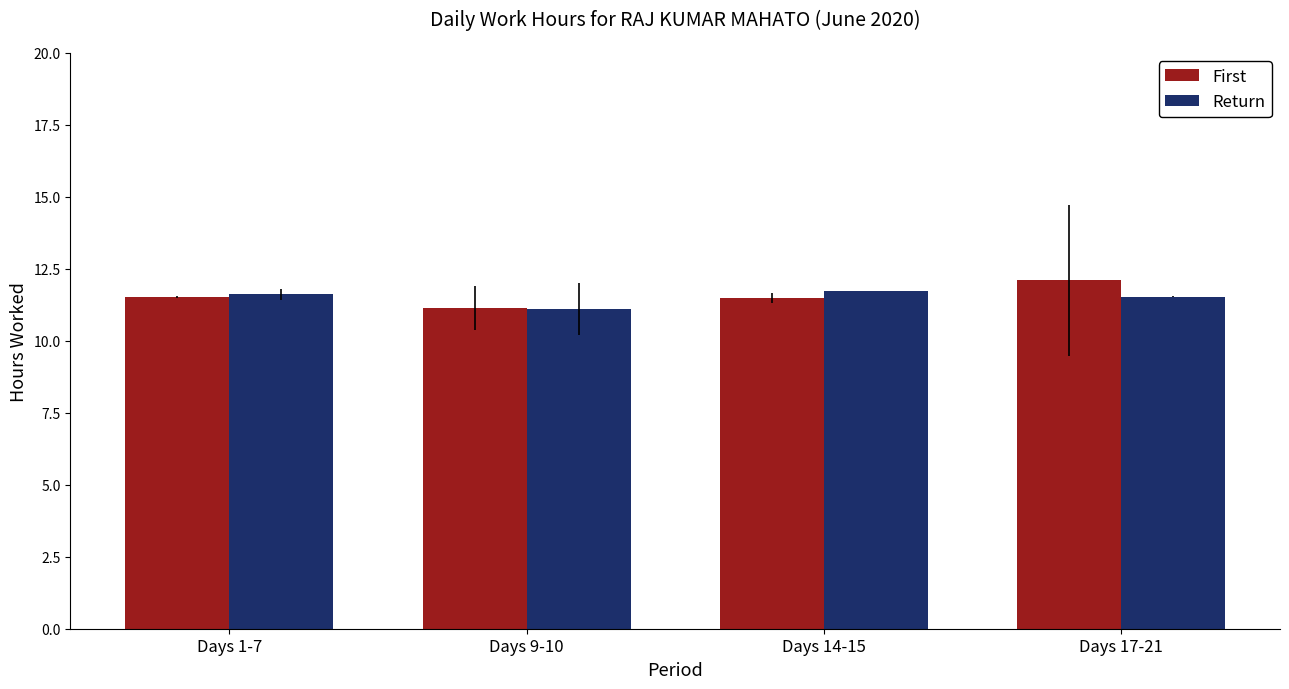

Is it true that First equals 15.0 at Days 9-10?

False